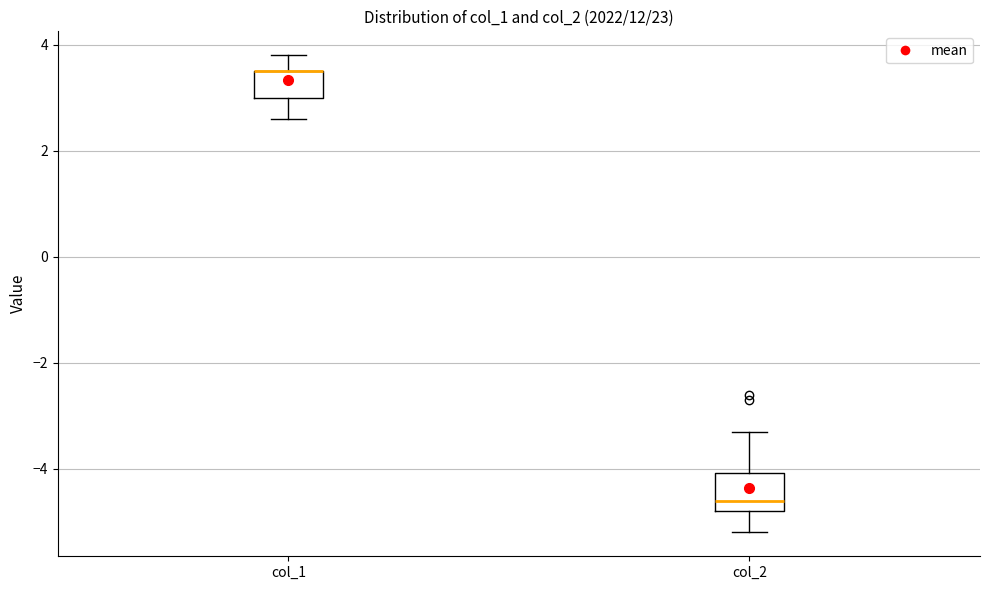

Reading left to right, transcribe this box plot: for each box, give where its median line is, the range the box spans, and where its two whiskers end, as read against the y-axis. The values are not printed on the chart, so give them approximately, as read against the axis.

col_1: median 3.6 (drawn on the box's upper edge), box 3.0 to 3.6, whiskers 2.6 to 3.8
col_2: median -4.6, box -4.8 to -4.0, whiskers -5.2 to -3.2